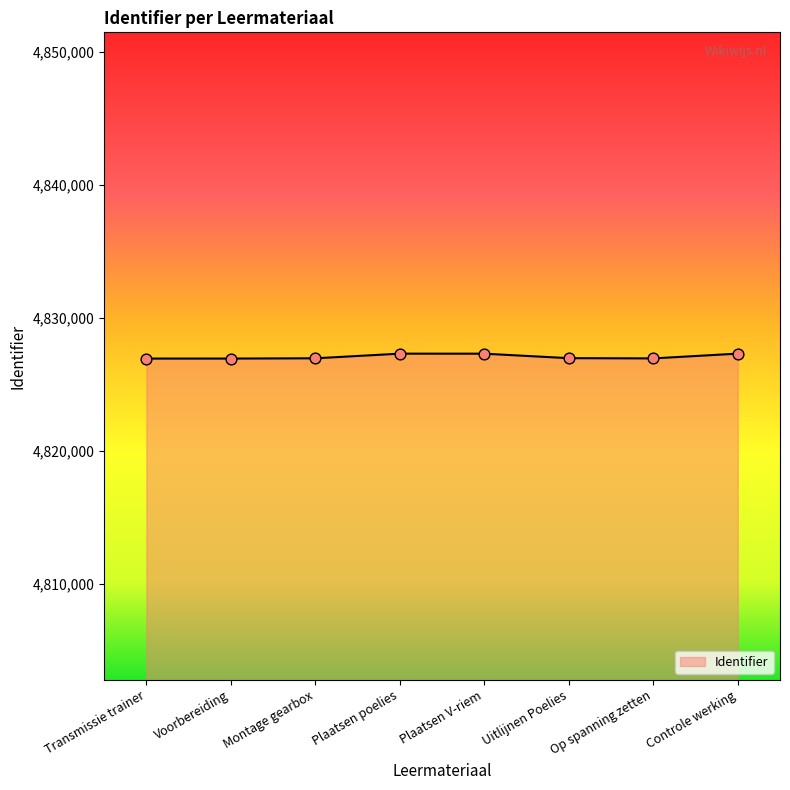

What is the ratio of the value at Voorbereiding to the value at Plaatsen V-riem?

1.0